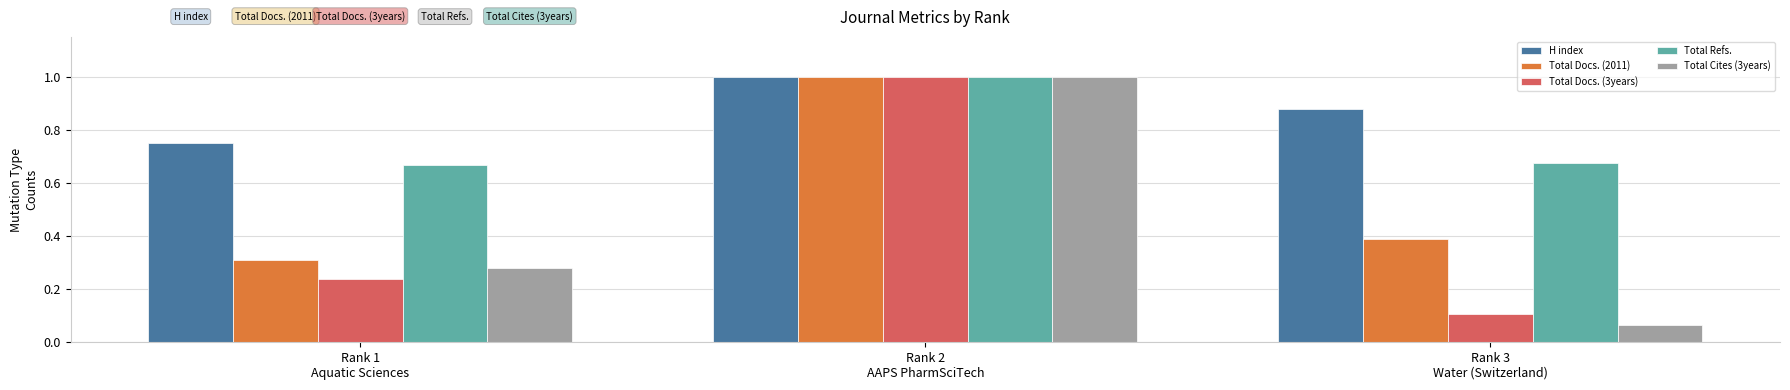

What is the label of the 2nd bar from the right?

Rank 2
AAPS PharmSciTech